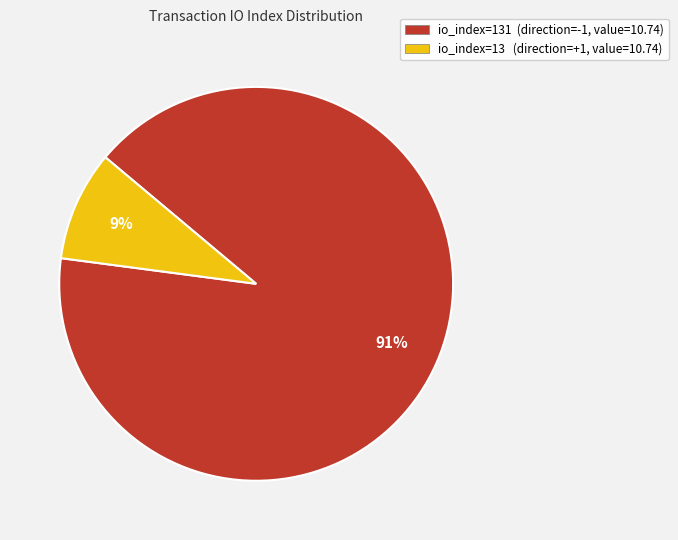

Is there a majority slice in this chart?

Yes